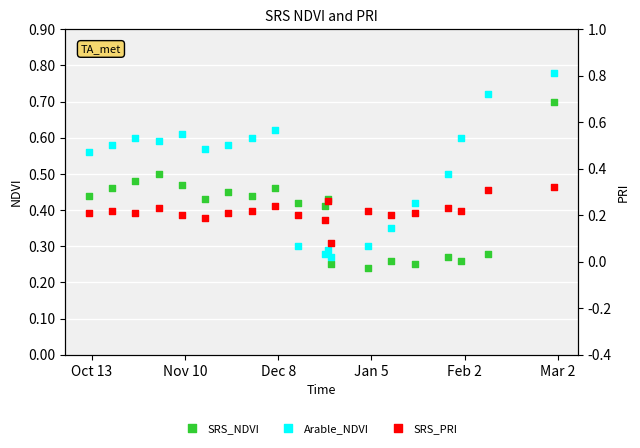

Which series has the largest total across all categories?

Arable_NDVI